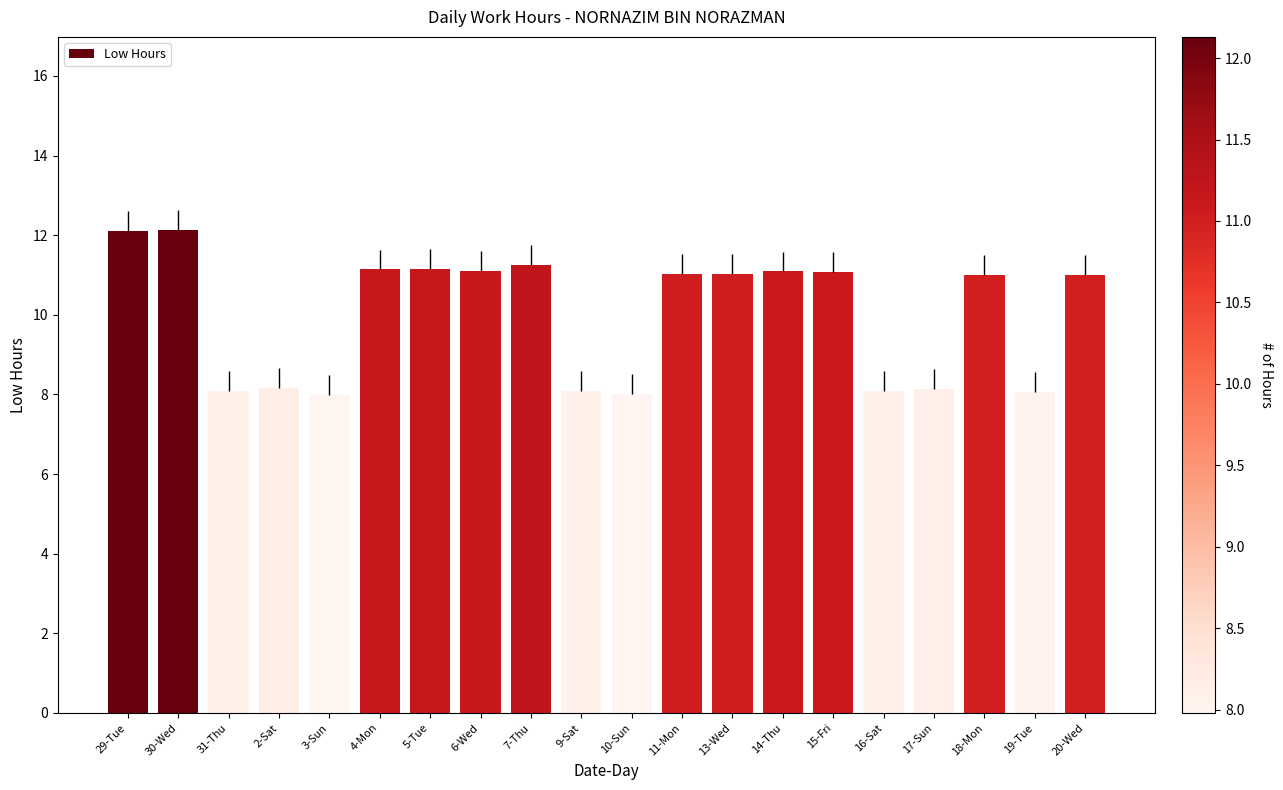

How many data points does each series have?

20